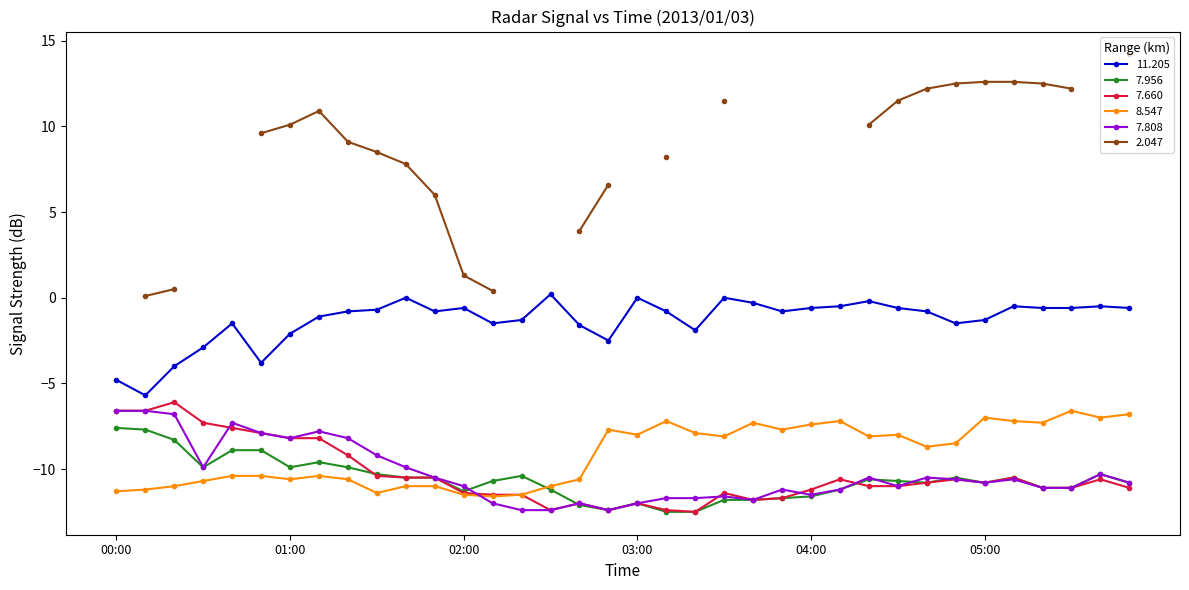

What is the sum of the 8.547 values at 02:00 and 03:40?

-18.8